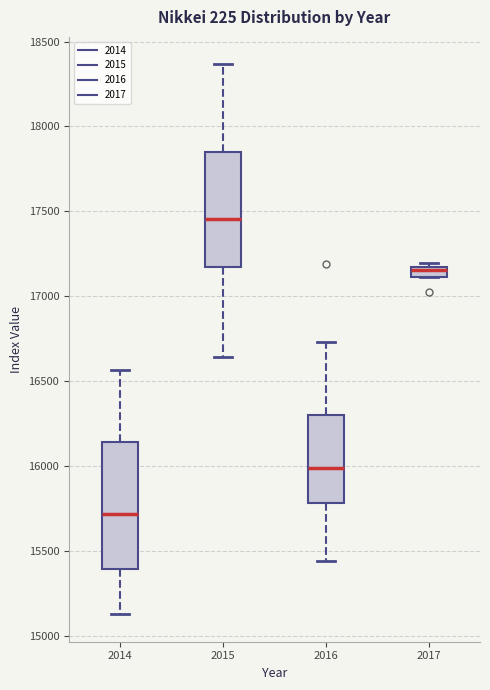

Where does the upper whisker of the box at x = 2015 end on the y-axis? The values are not printed on the chart, so give them approximately, as read against the axis.

18350